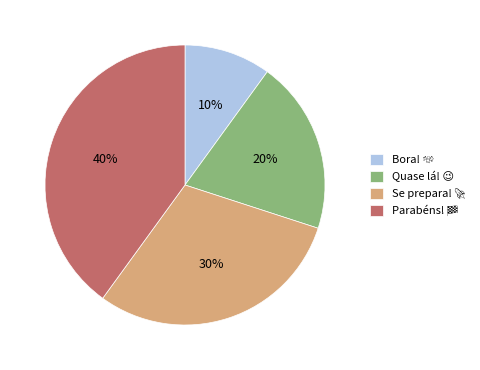

How many segments does this pie chart have?

4